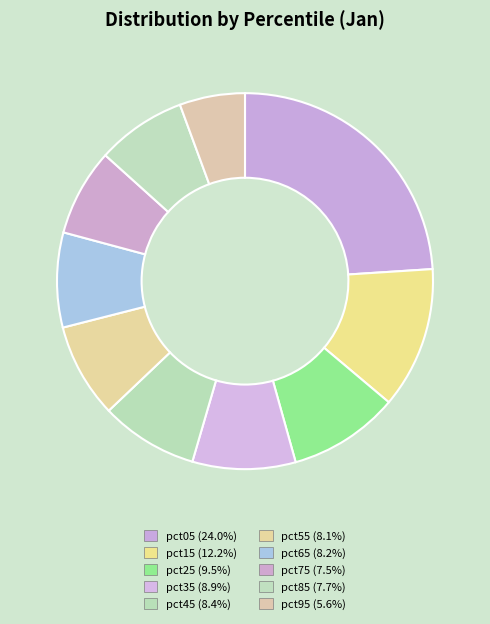

How many slices are in this pie chart?

10